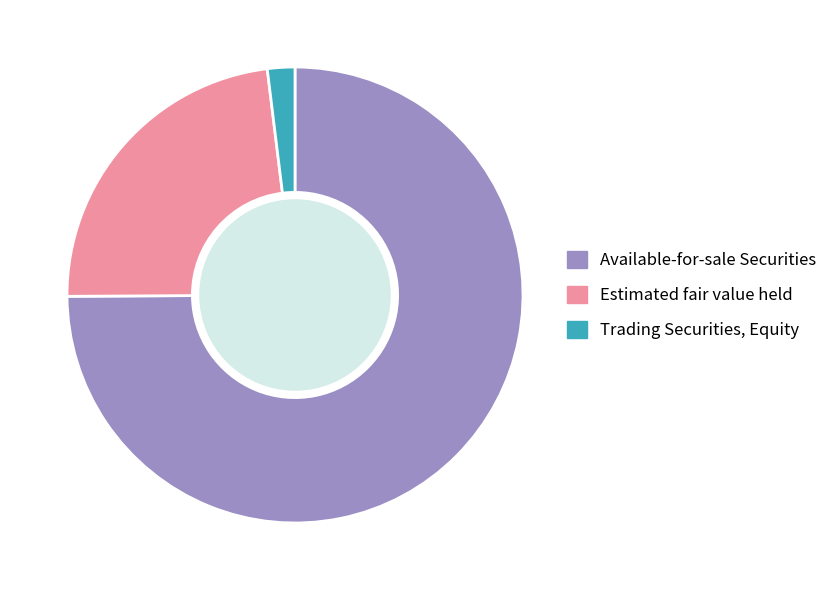

Count the number of slices in the pie.

3